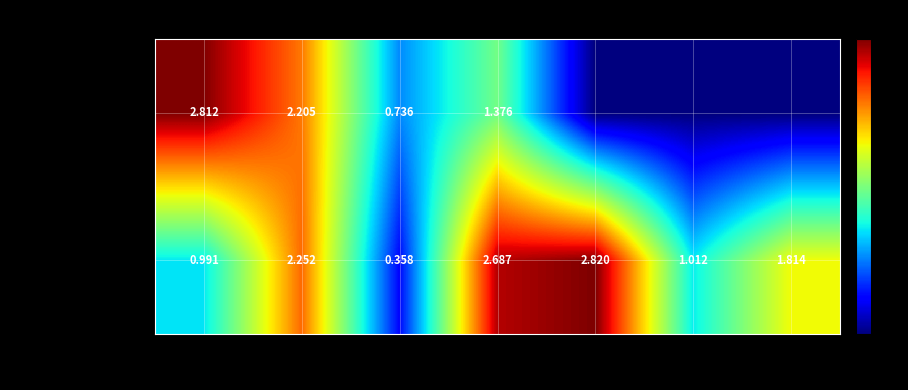

Count the number of data series in this chart.

2